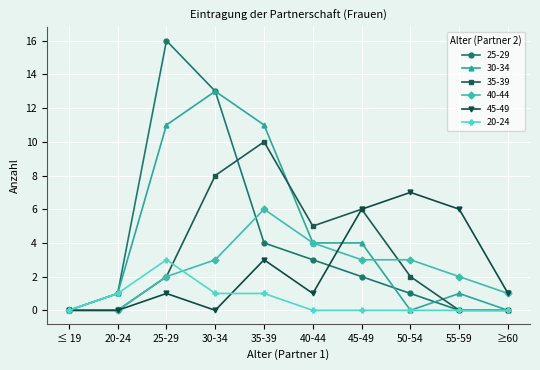

What is the maximum value for 40-44?

6